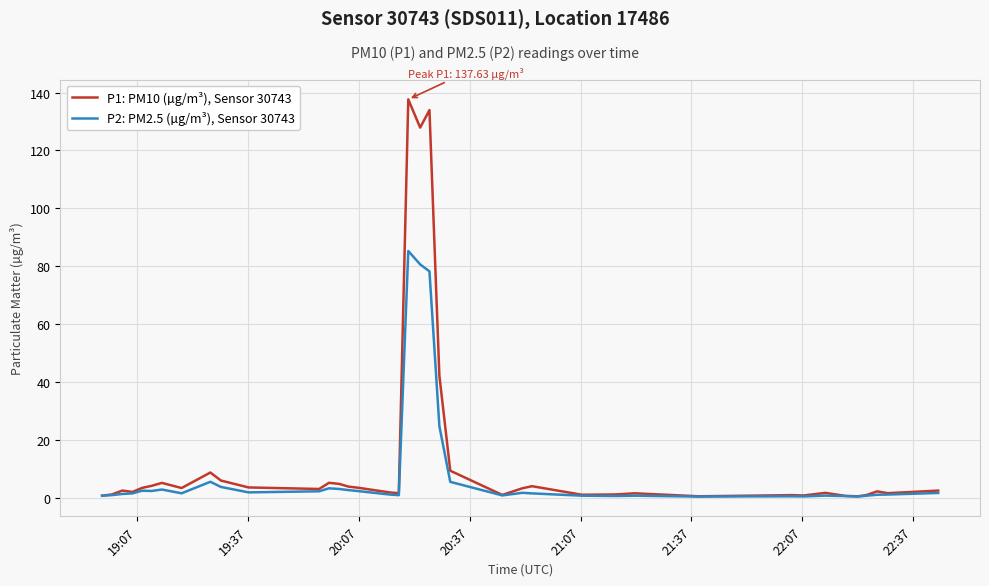

What is the maximum value shown in the chart?

137.6